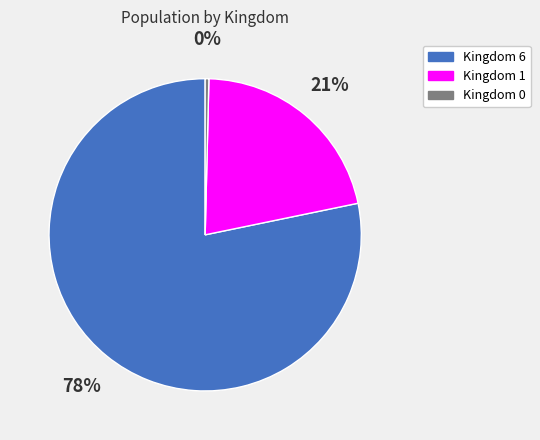

Does Kingdom 6 account for over 50% of the chart?

Yes